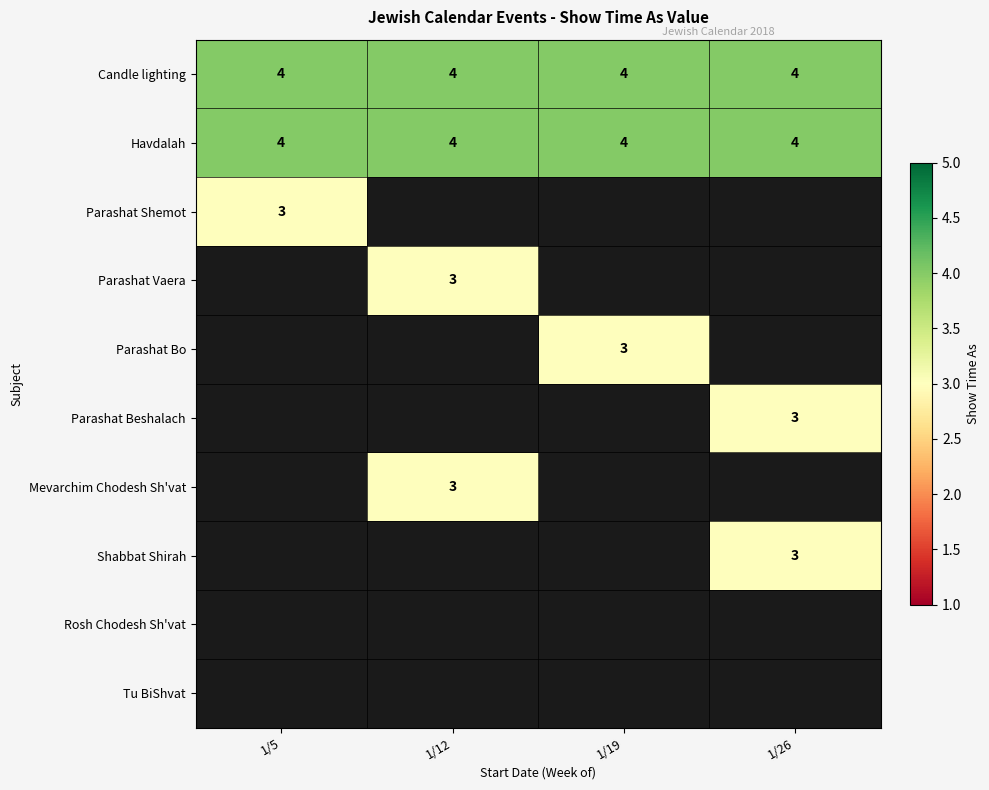

The value of Havdalah at 1/5 is 4. True or false?

True